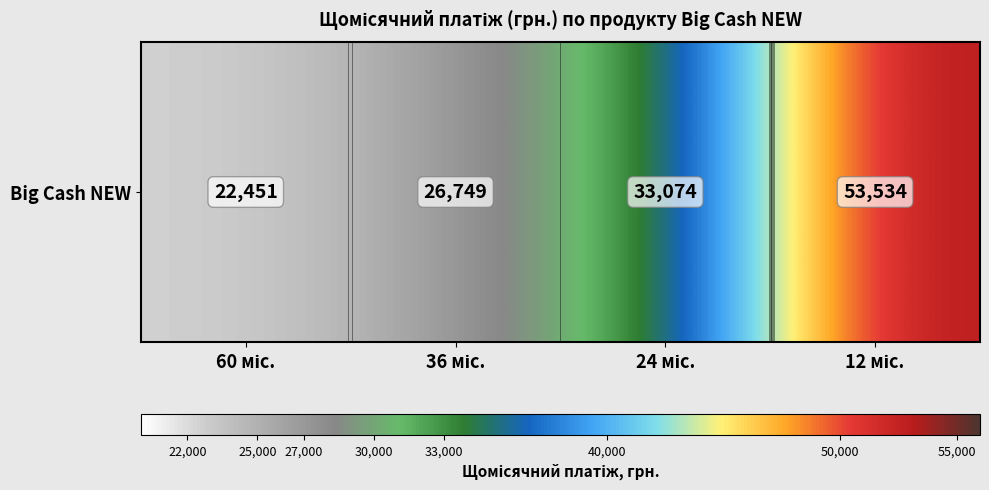

Which has a higher value, 24 міс. or 60 міс.?

24 міс.